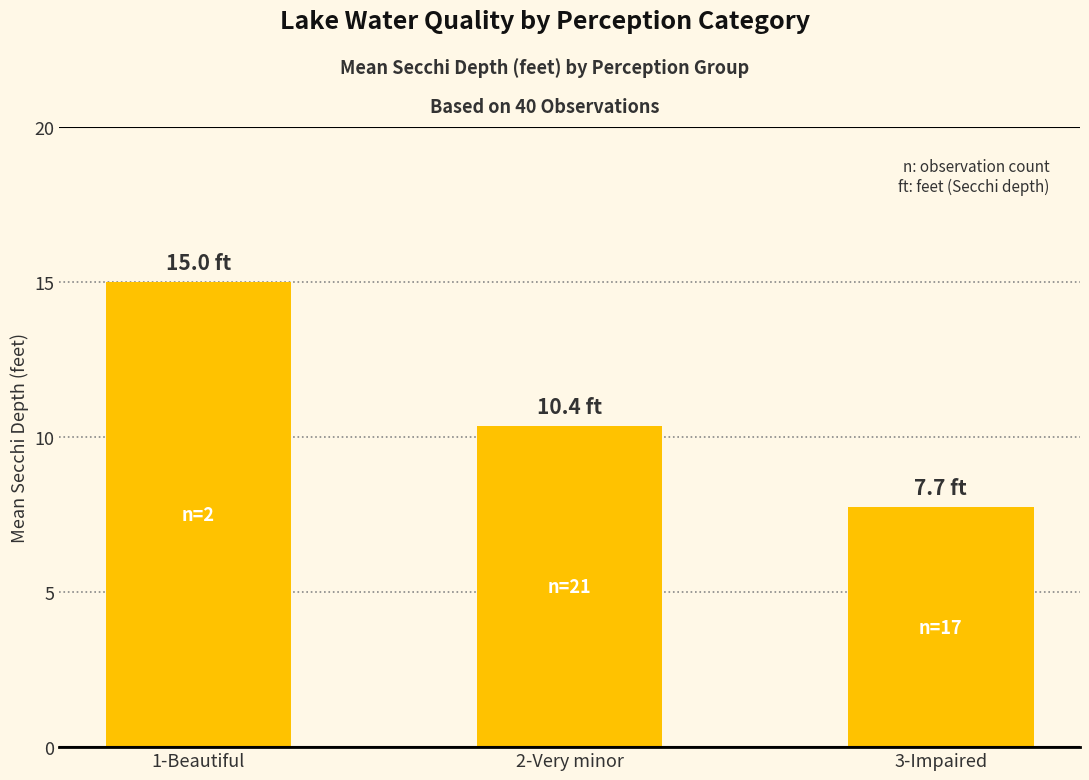

Reading left to right, extract all data points from this chart.

1-Beautiful=15.0	2-Very minor=10.4	3-Impaired=7.7